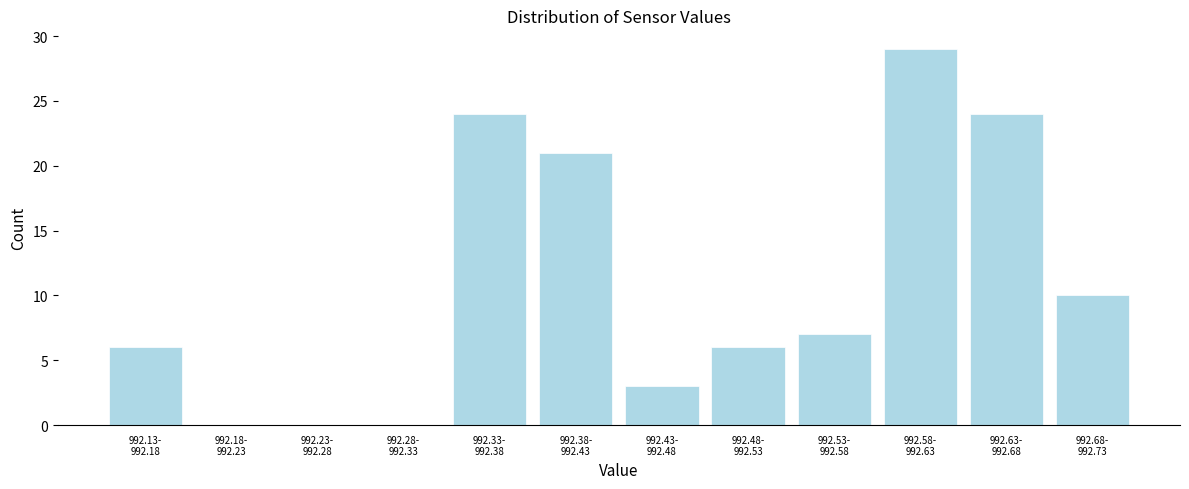

What is the sum of all values?

130